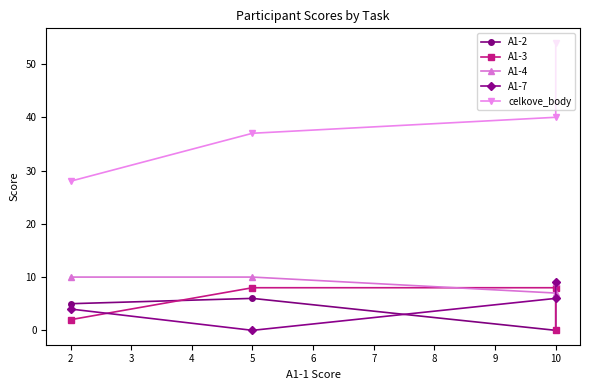

Does the chart display data point markers on the line(s)?

Yes